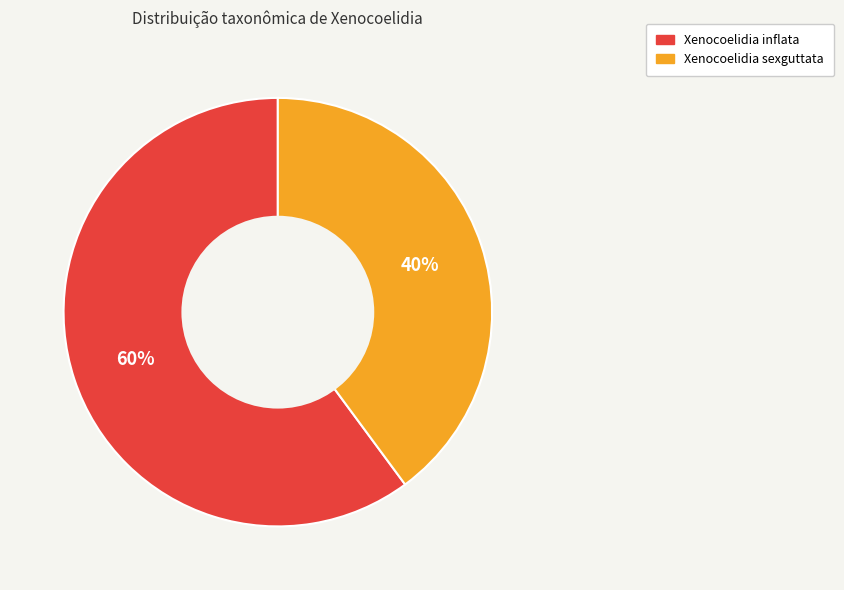

Is Xenocoelidia inflata the majority of the pie?

Yes